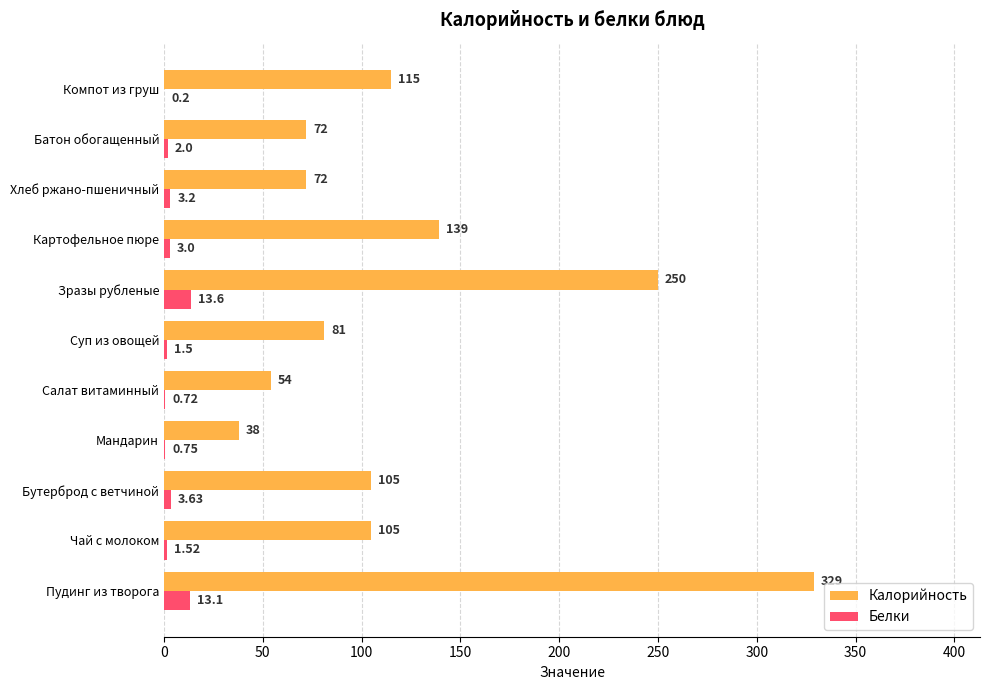

At which category is the sum across all series the highest?

Пудинг из творога